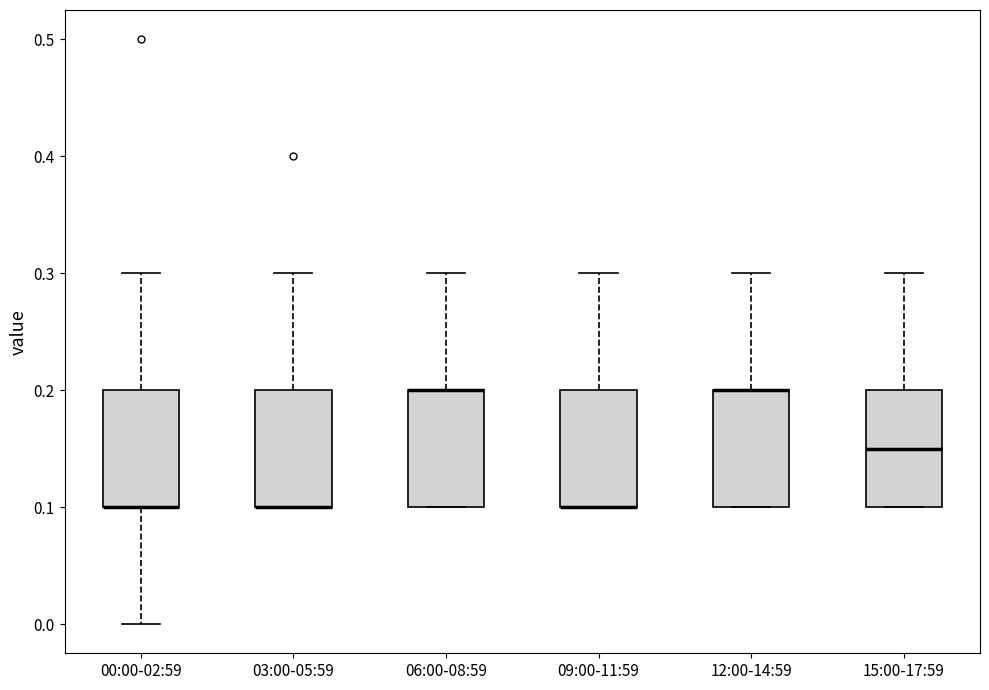

Where is the lower edge of the box for 00:00-02:59 on the y-axis? The values are not printed on the chart, so give them approximately, as read against the axis.

0.10